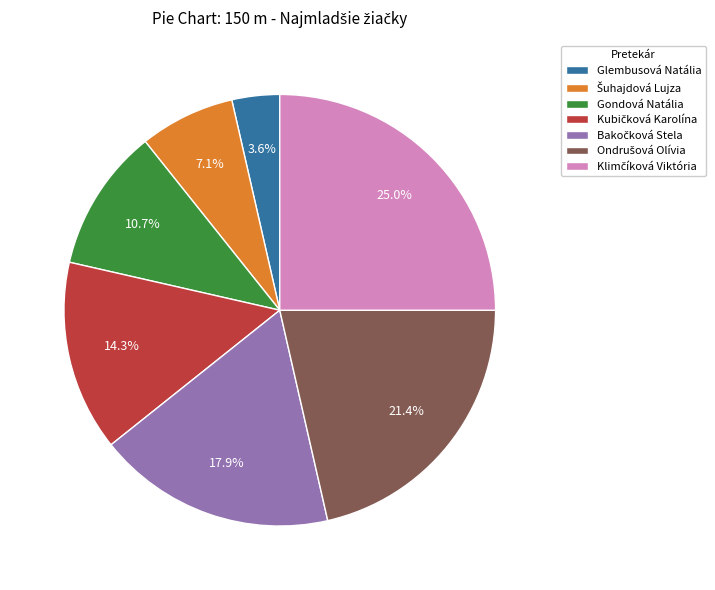

What percentage is NOT represented by Glembusová Natália?

96.4%